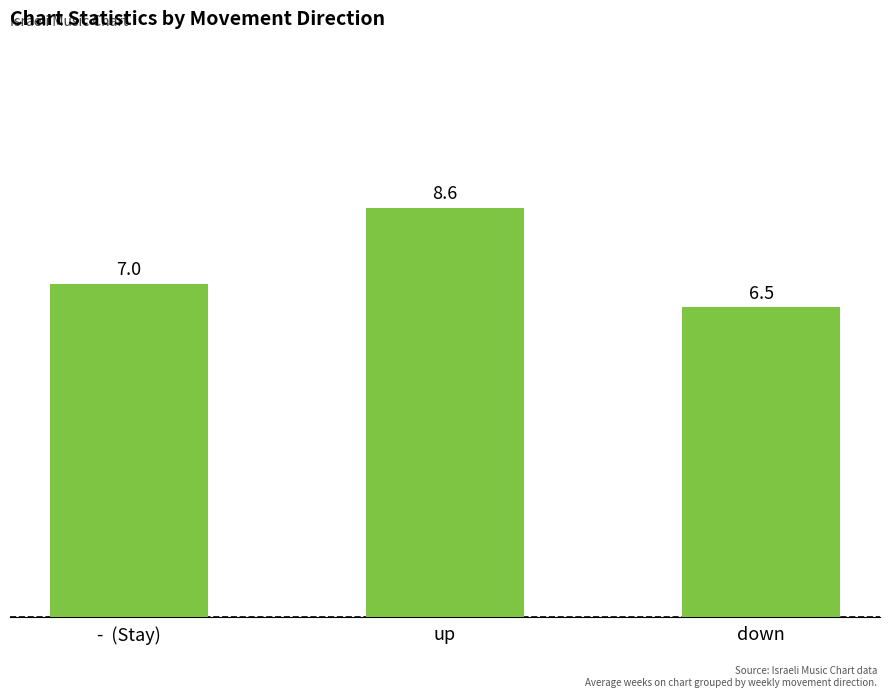

At which label is the value closest to 7?

-  (Stay)